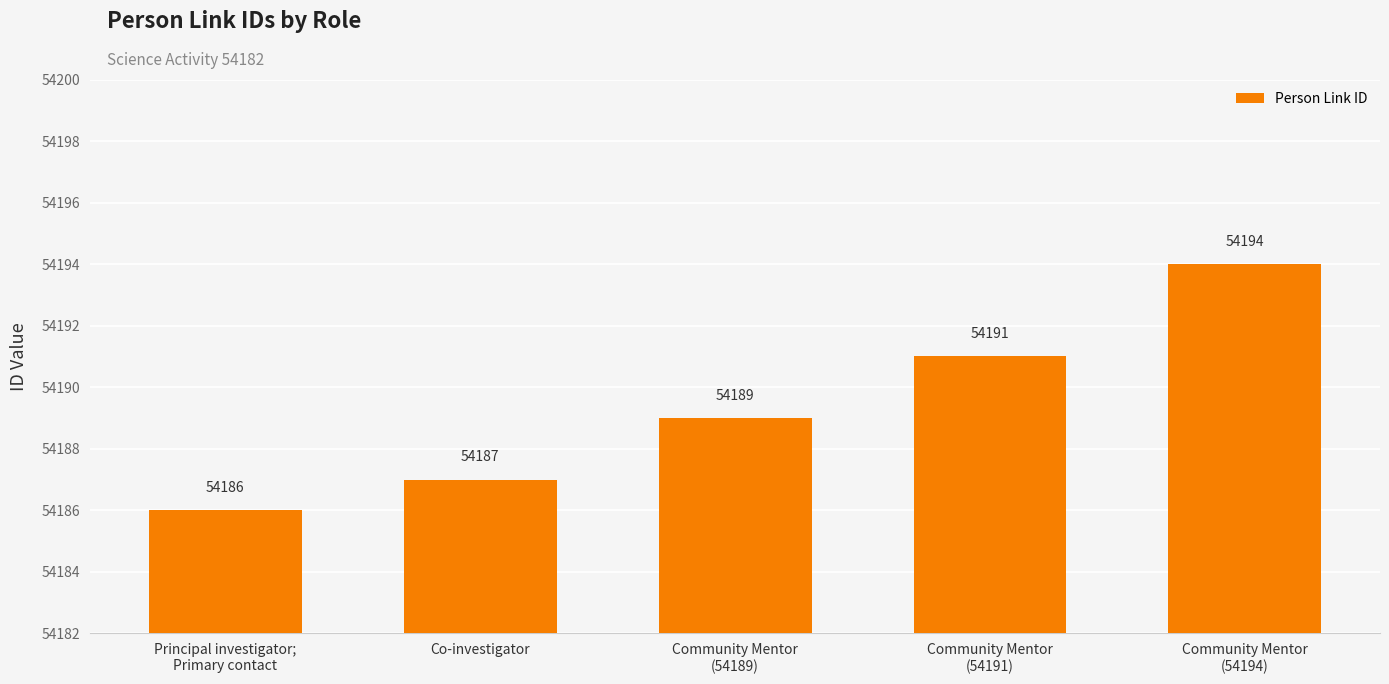

At which category does the chart reach its peak across all series?

Community Mentor
(54194)